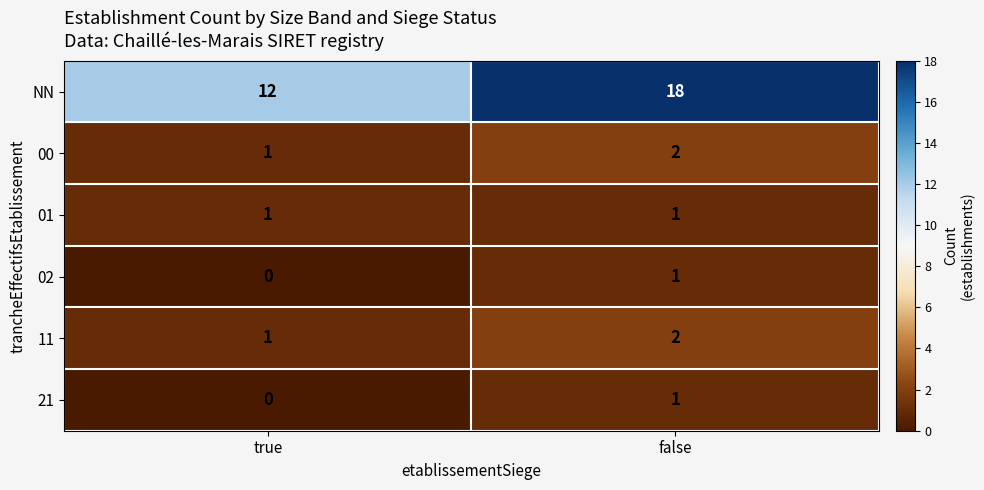

What is the sum of all NN values?

30